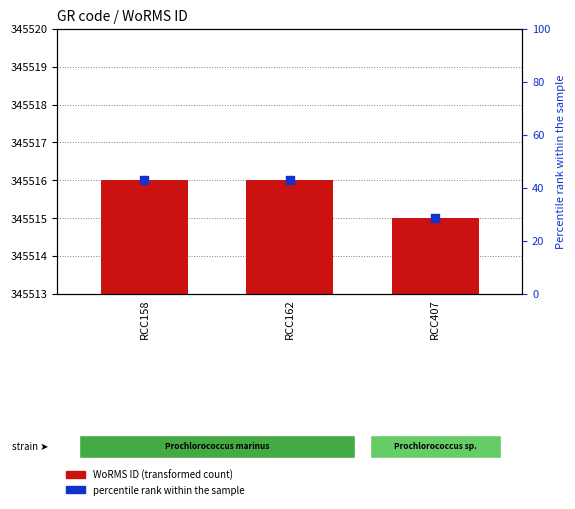

At which category is the sum across all series the highest?

RCC158